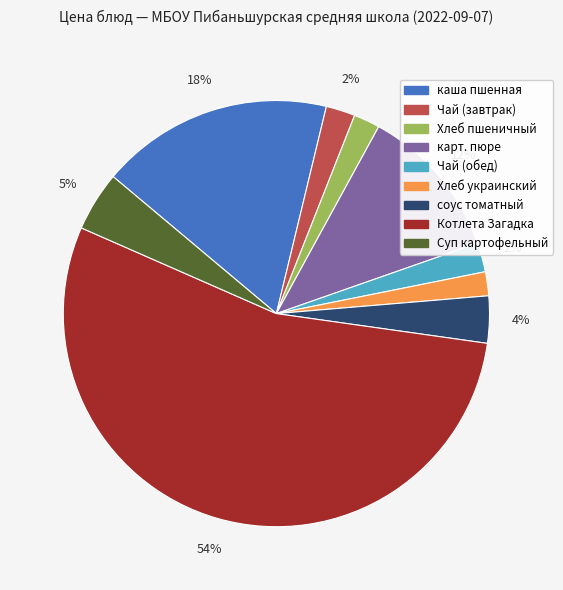

How many slices are in this pie chart?

9